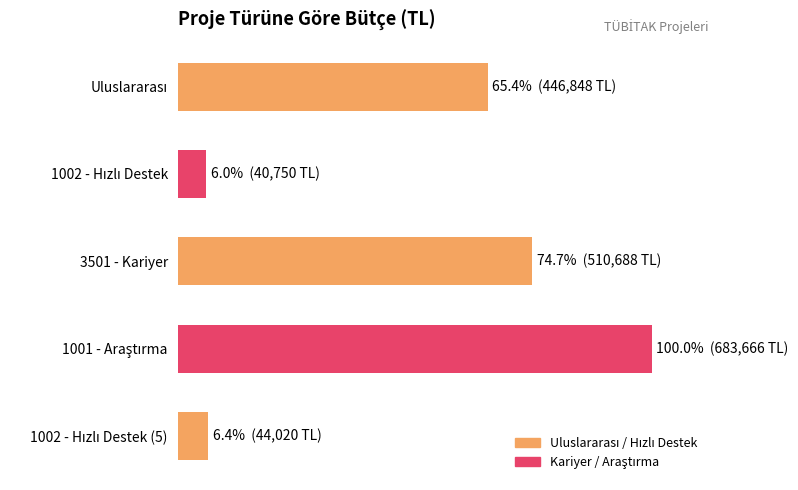

Does the chart contain any negative values?

No